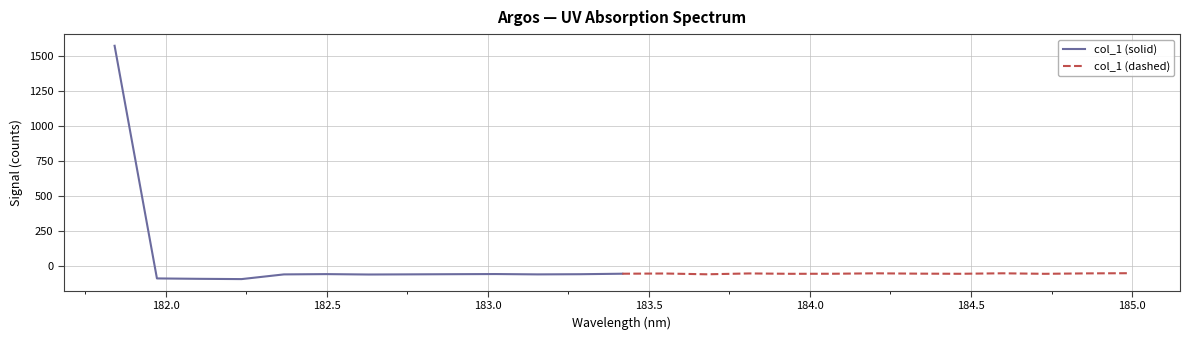

How many values in col_1 (solid) are below zero?

12